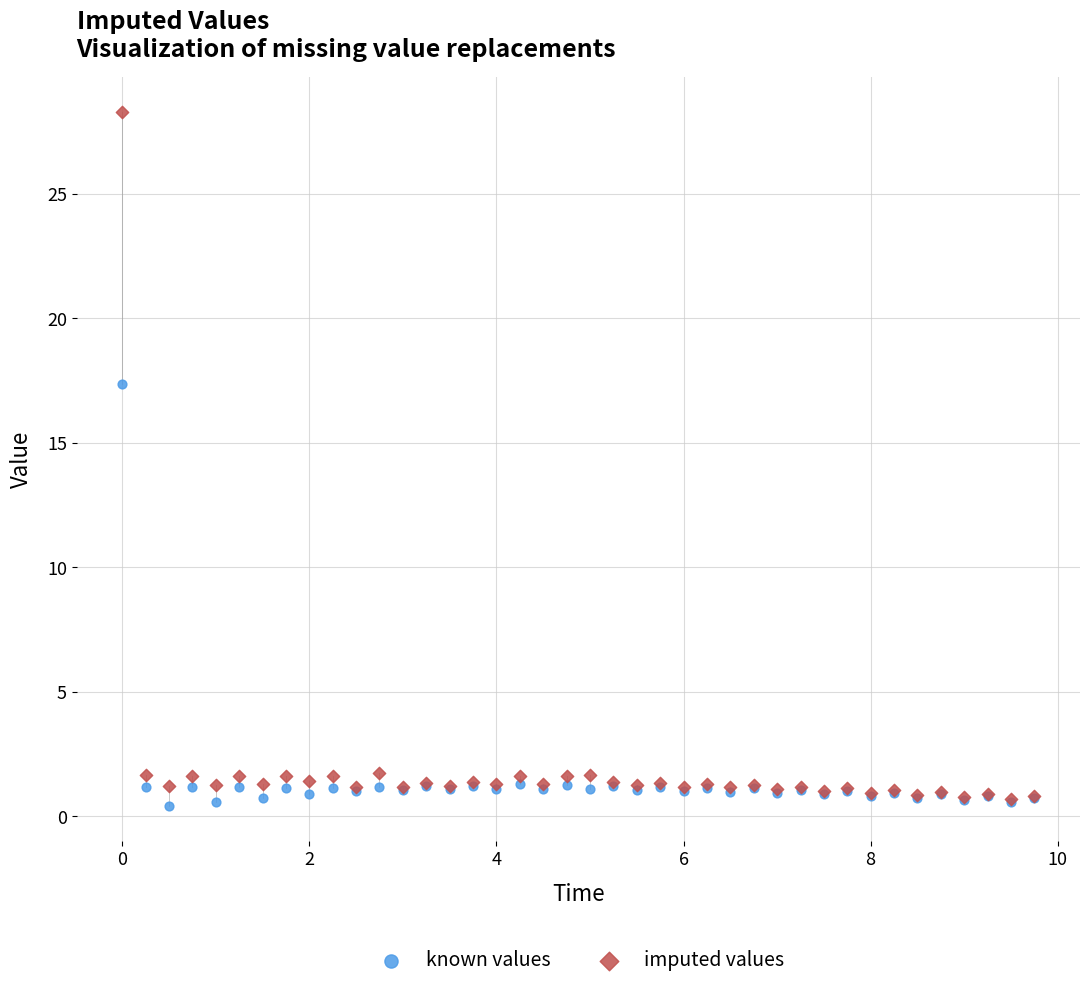

Which series has the widest spread of Y values?

imputed values